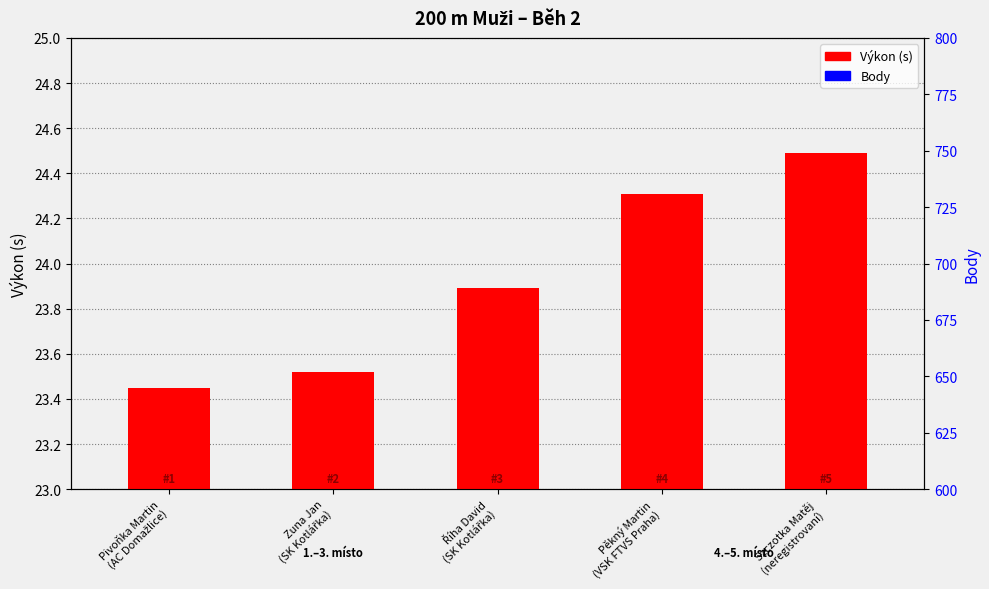

What is the sum of the Body values at Pěkný Martin
(VSK FTVS Praha) and Zuna Jan
(SK Kotlářka)?

10.2